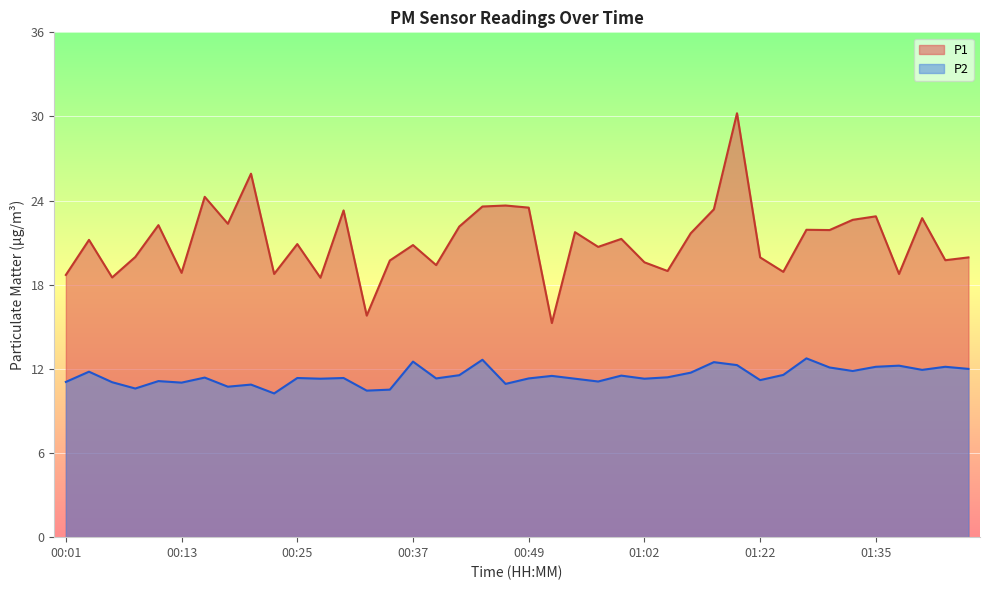

What is the lowest value of the P1 series?

15.3